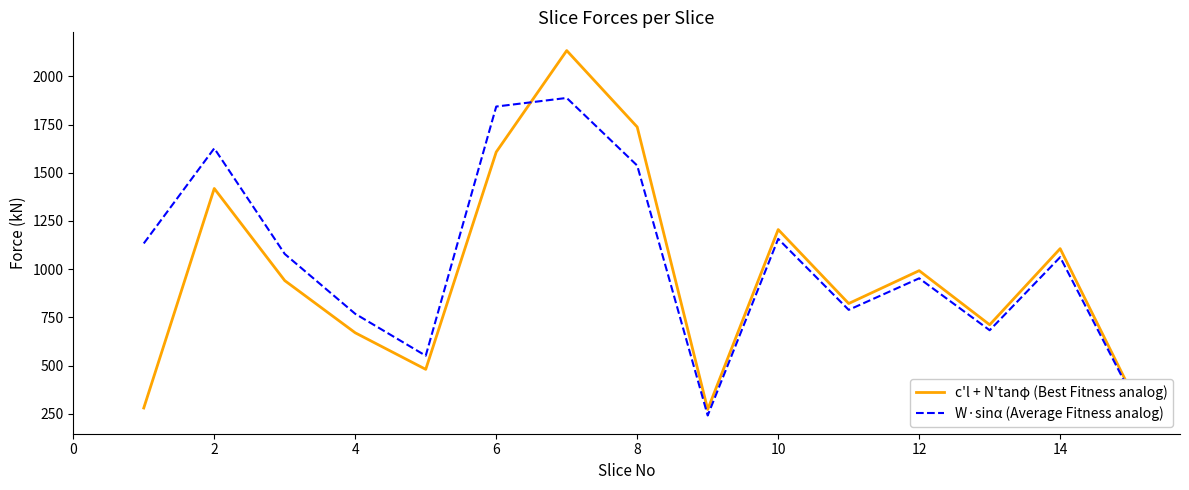

What is the average value of the c'l + N'tanφ (Best Fitness analog) series?

983.5